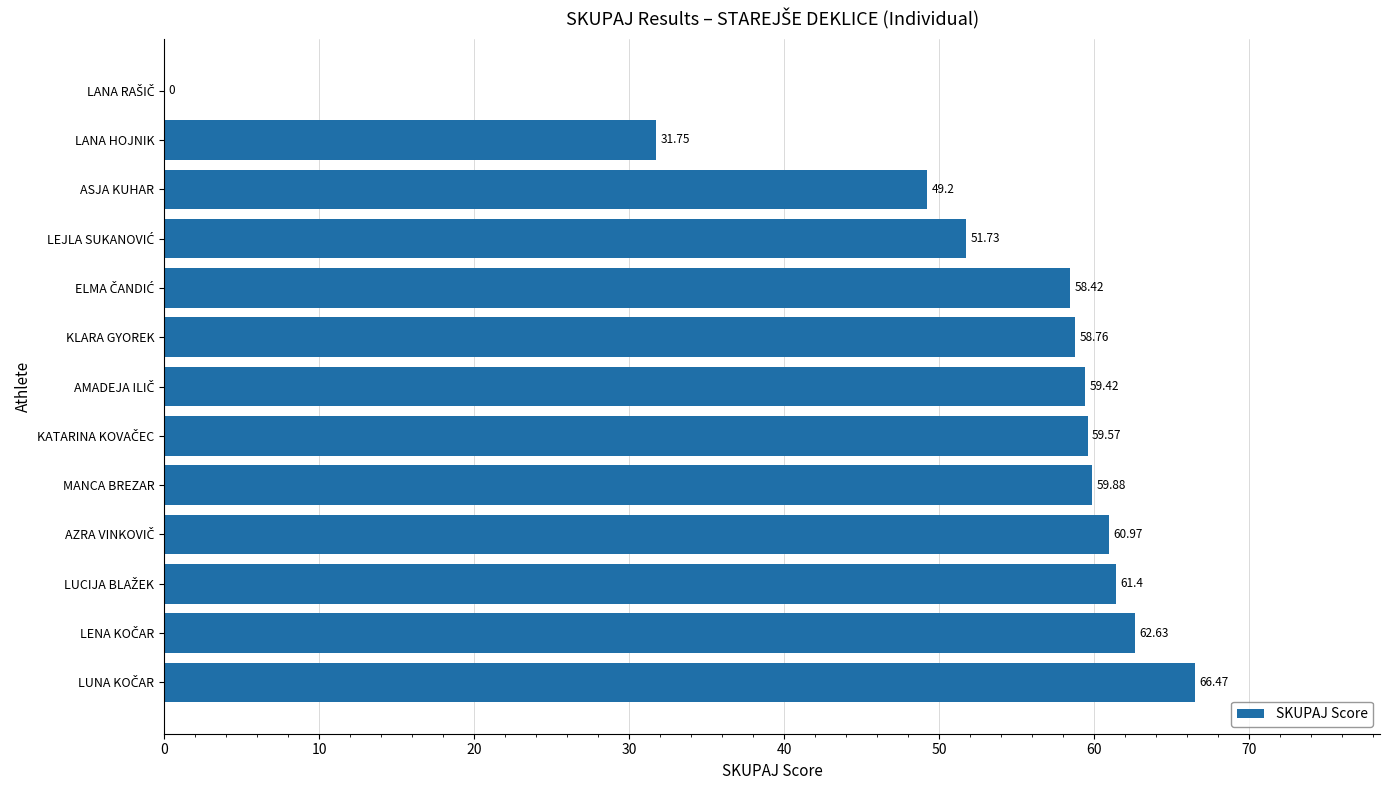

What is the sum of all values?

680.2